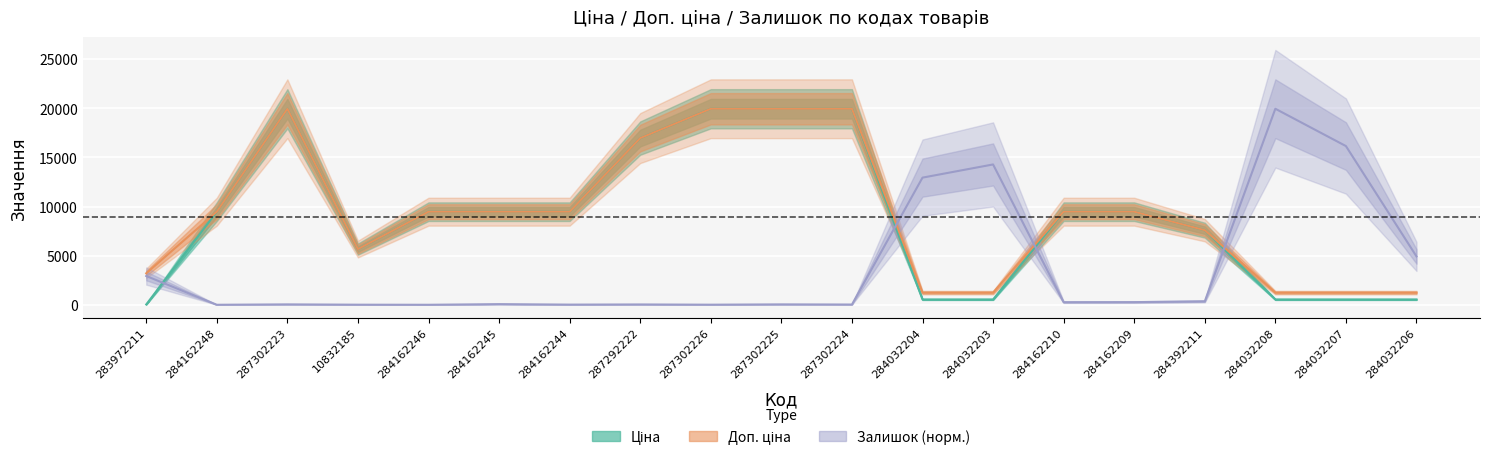

True or false: Ціна has more than 1 interior local peaks.

False